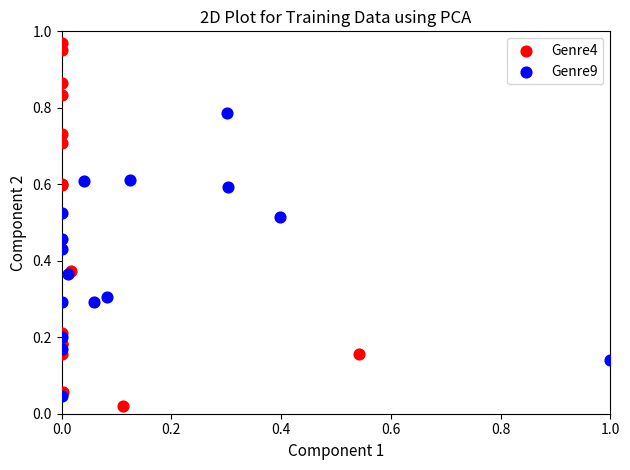

Which series reaches the maximum Y coordinate?

Genre4